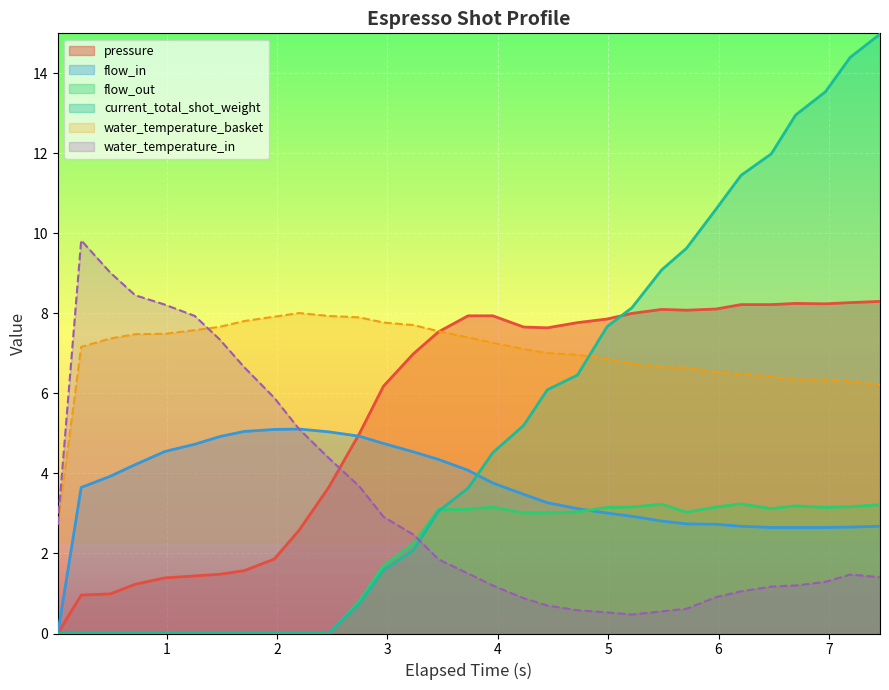

Which series has the widest spread of values?

current_total_shot_weight